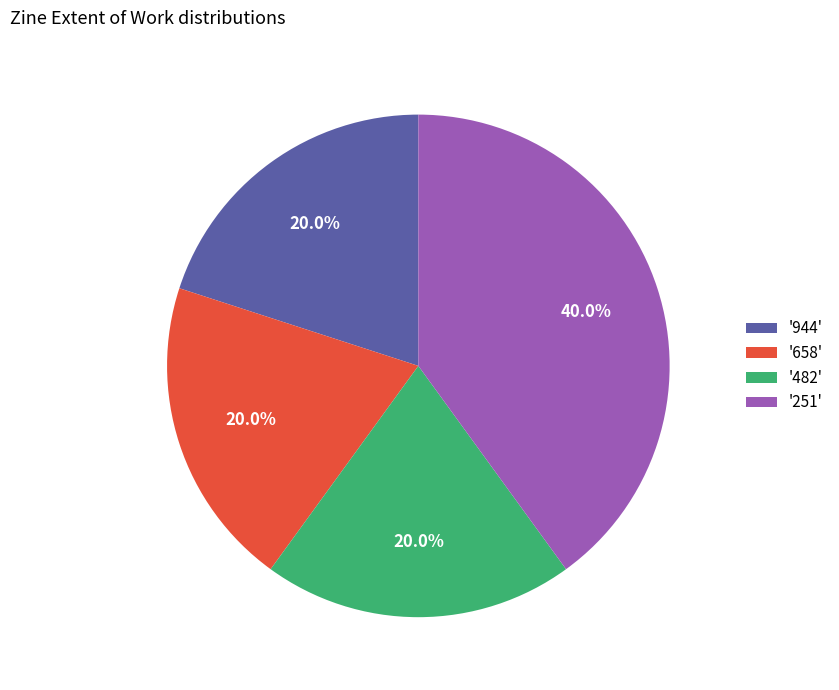

Which category has the biggest portion of the pie?

'251'